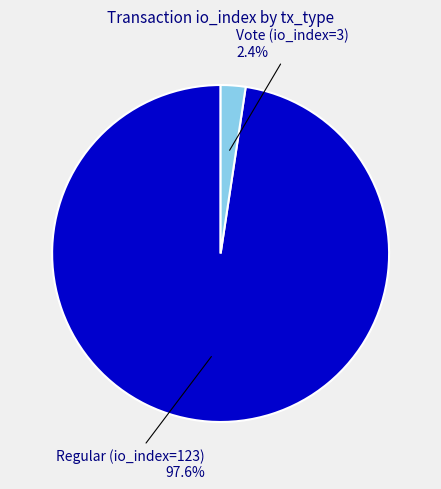

Does any single category account for the majority?

Yes